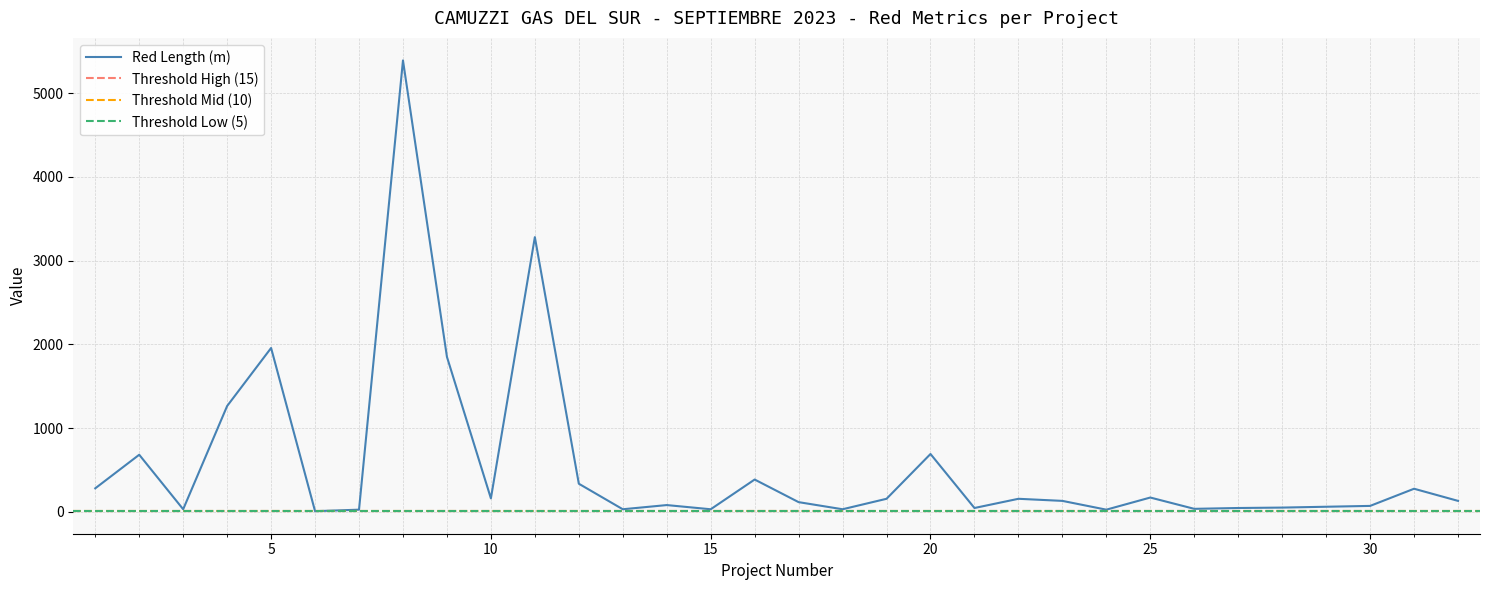

The value of Red Length (m) at 5 is 3261. True or false?

False